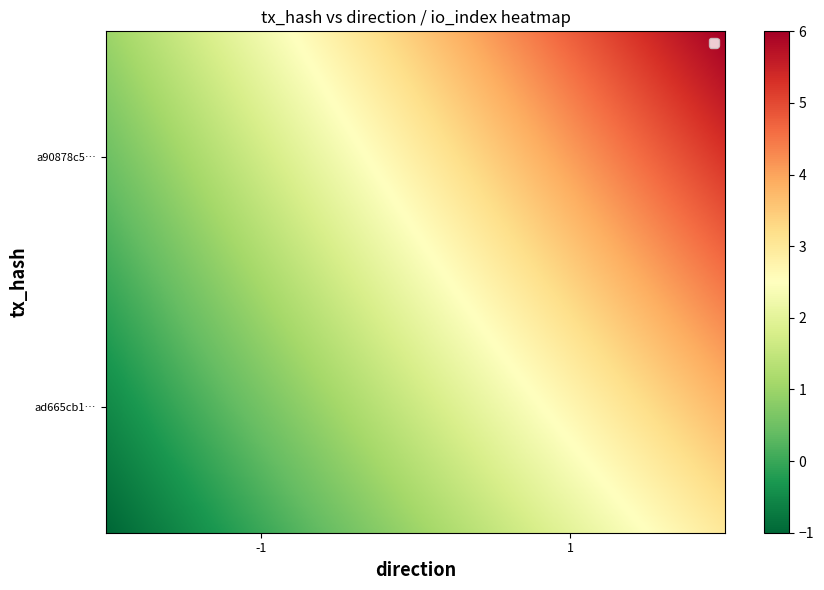

How many data points does each series have?

2